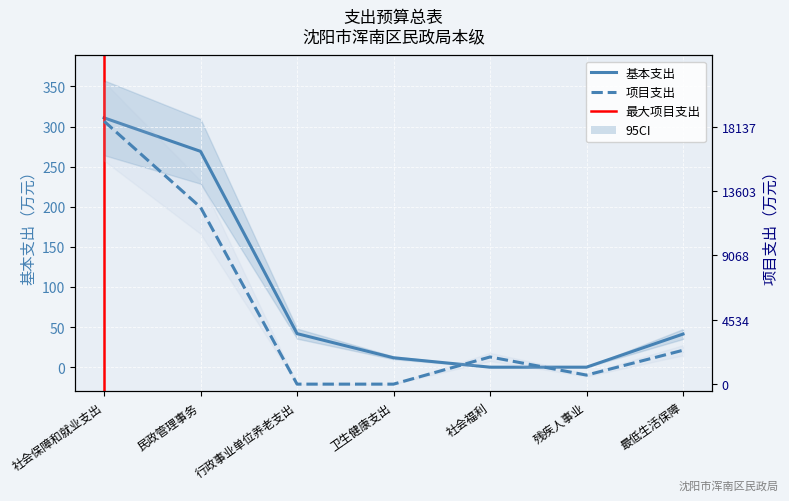

What is the difference between the 基本支出 values at 最低生活保障 and 行政事业单位养老支出?

0.5